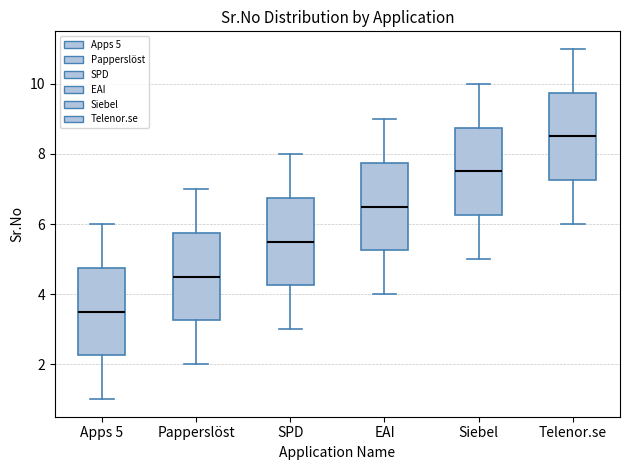

Reading left to right, read every box against the y-axis: the position of its median line, the range the box covers, and the ends of its whiskers. The values are not printed on the chart, so give them approximately, as read against the axis.

Apps 5: median 3.6, box 2.2 to 4.8, whiskers 1.0 to 6.0
Papperslöst: median 4.6, box 3.2 to 5.8, whiskers 2.0 to 7.0
SPD: median 5.6, box 4.2 to 6.8, whiskers 3.0 to 8.0
EAI: median 6.6, box 5.2 to 7.8, whiskers 4.0 to 9.0
Siebel: median 7.6, box 6.2 to 8.8, whiskers 5.0 to 10.0
Telenor.se: median 8.6, box 7.2 to 9.8, whiskers 6.0 to 11.0